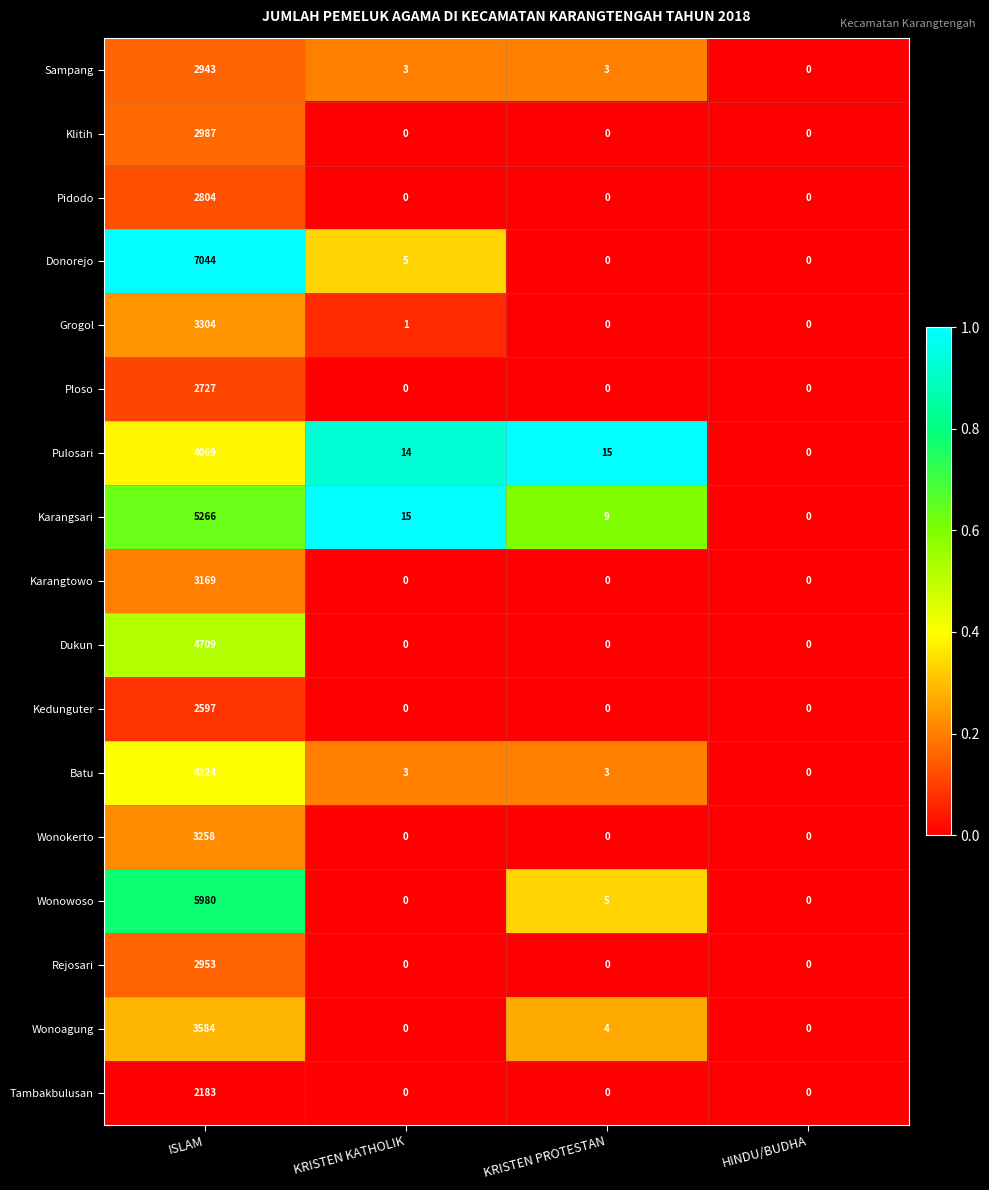

How many series are shown in this chart?

17